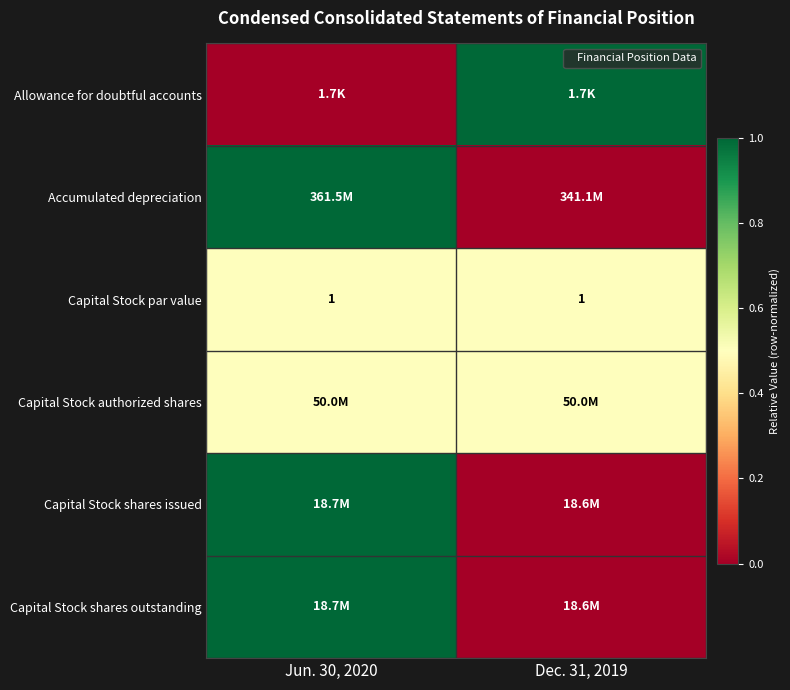

Rank the categories by Capital Stock shares issued value from lowest to highest.

Dec. 31, 2019, Jun. 30, 2020